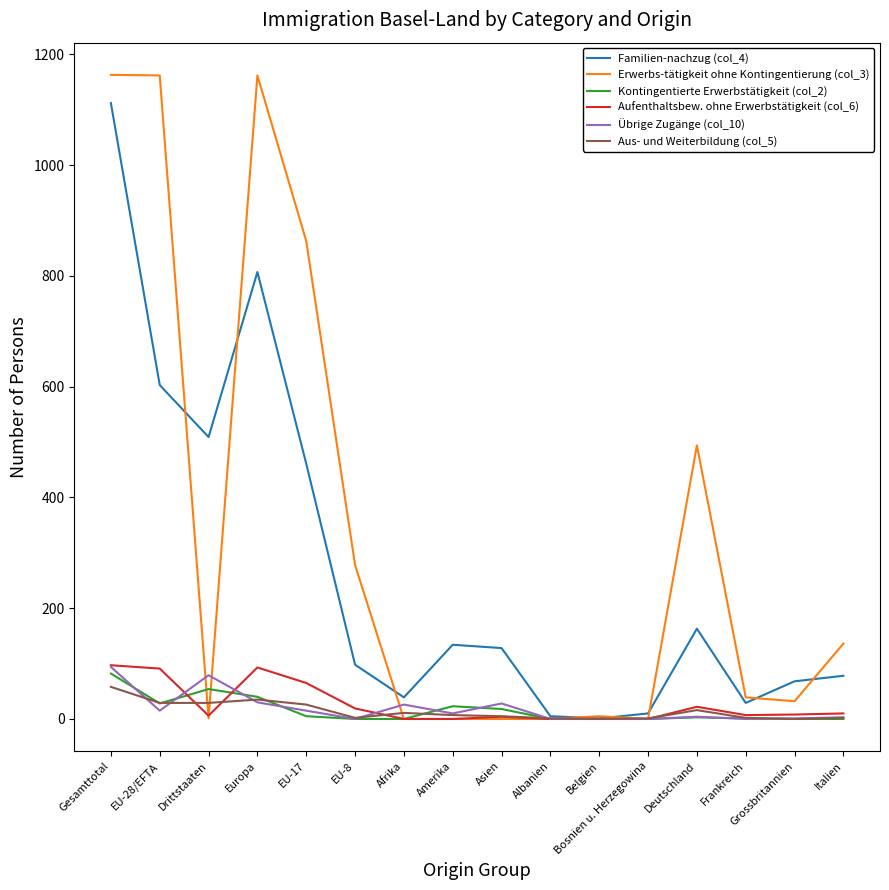

What is the highest value of the Übrige Zugänge (col_10) series?

94